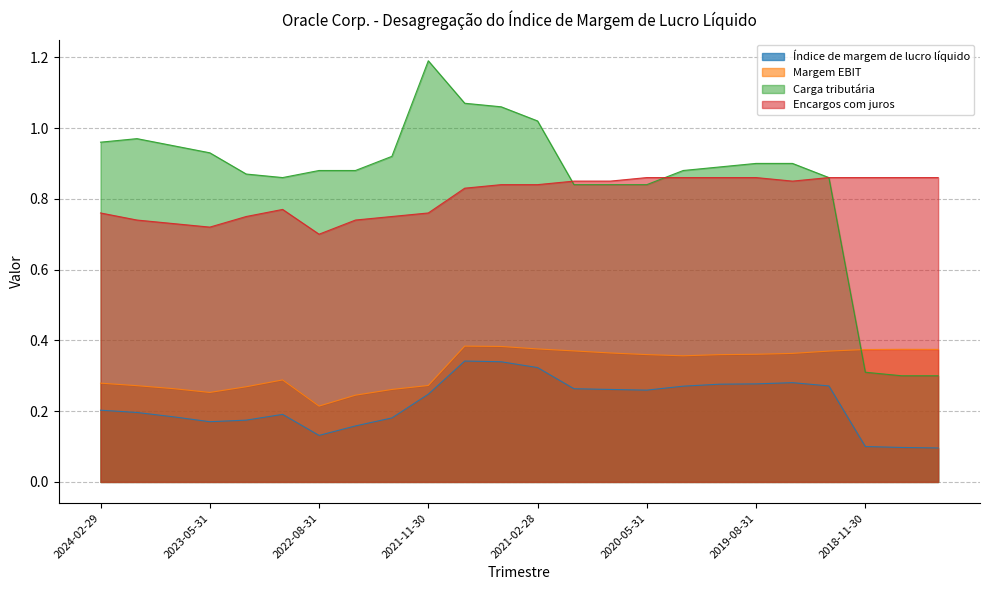

Does the chart have visible grid lines?

Yes